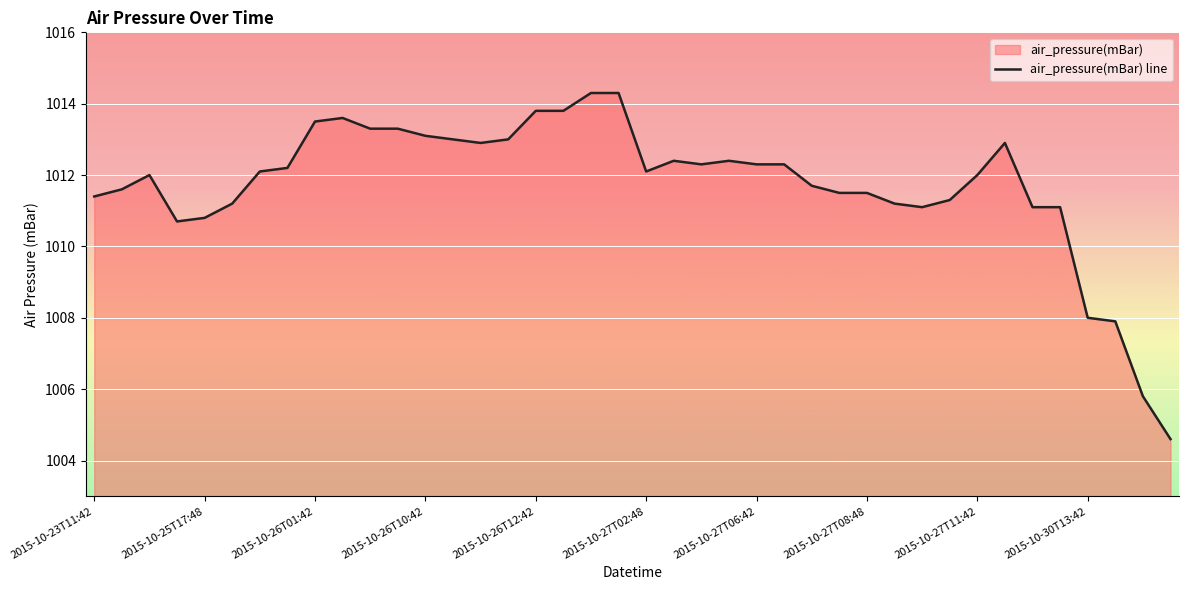

The chart shows a value of 1735.6 at 21. True or false?

False